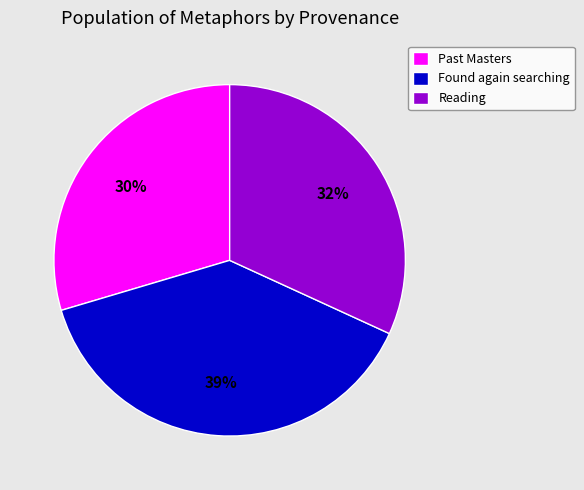

Approximately how many times larger is the value at Found again searching compared to Reading?

1.2